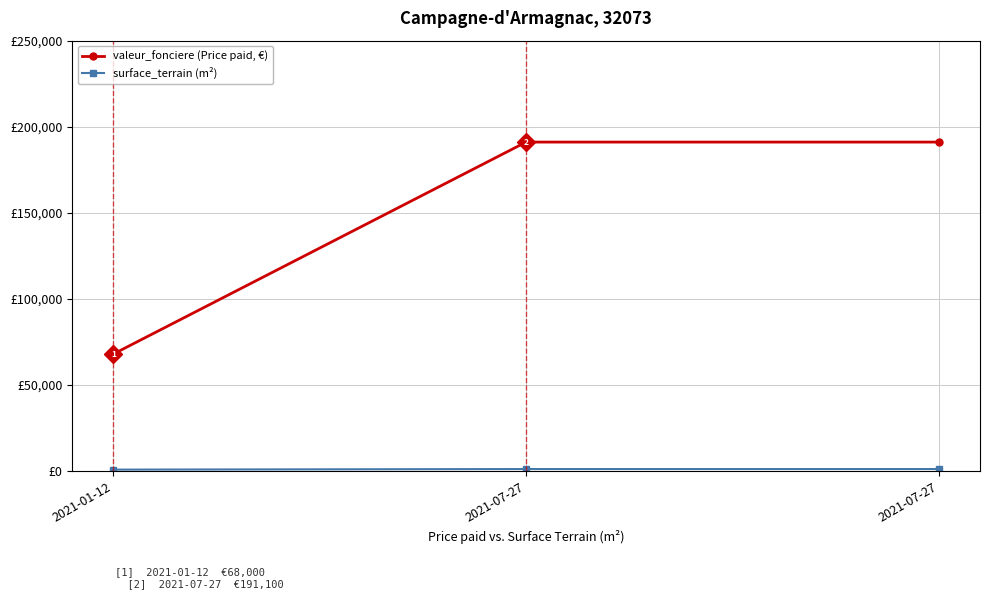

Is this an area chart (filled region under the line)?

No